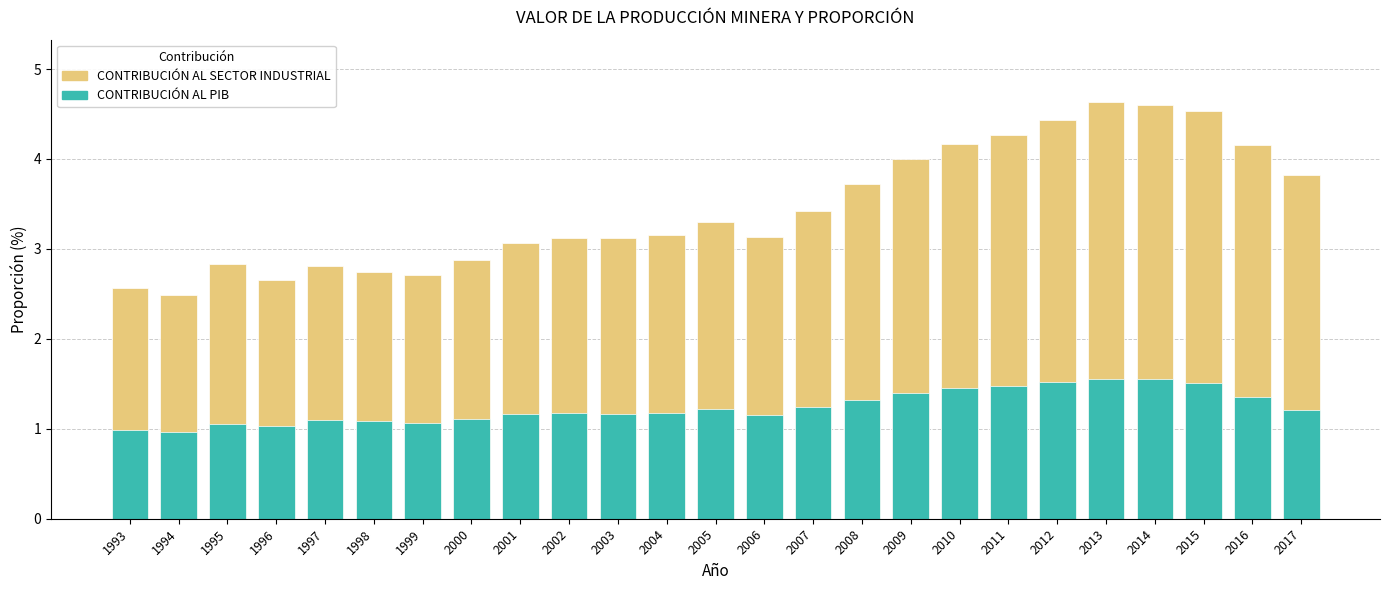

Reading right to left, extract all data points from this chart.

CONTRIBUCIÓN AL SECTOR INDUSTRIAL: 2017=3.8	2016=4.2	2015=4.5	2014=4.6	2013=4.6	2012=4.4	2011=4.3	2010=4.2	2009=4.0	2008=3.7	2007=3.4	2006=3.1	2005=3.3	2004=3.2	2003=3.1	2002=3.1	2001=3.1	2000=2.9	1999=2.7	1998=2.7	1997=2.8	1996=2.7	1995=2.8	1994=2.5	1993=2.6
CONTRIBUCIÓN AL PIB: 2017=1.2	2016=1.4	2015=1.5	2014=1.6	2013=1.6	2012=1.5	2011=1.5	2010=1.5	2009=1.4	2008=1.3	2007=1.2	2006=1.2	2005=1.2	2004=1.2	2003=1.2	2002=1.2	2001=1.2	2000=1.1	1999=1.1	1998=1.1	1997=1.1	1996=1.0	1995=1.1	1994=1.0	1993=1.0